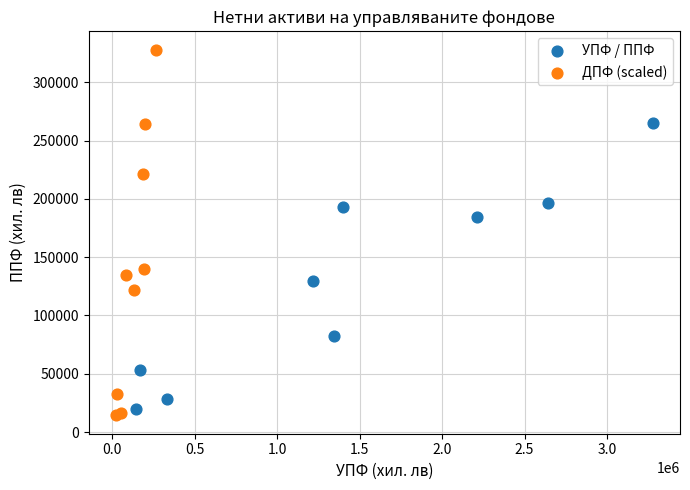

Which series reaches the maximum Y coordinate?

ДПФ (scaled)